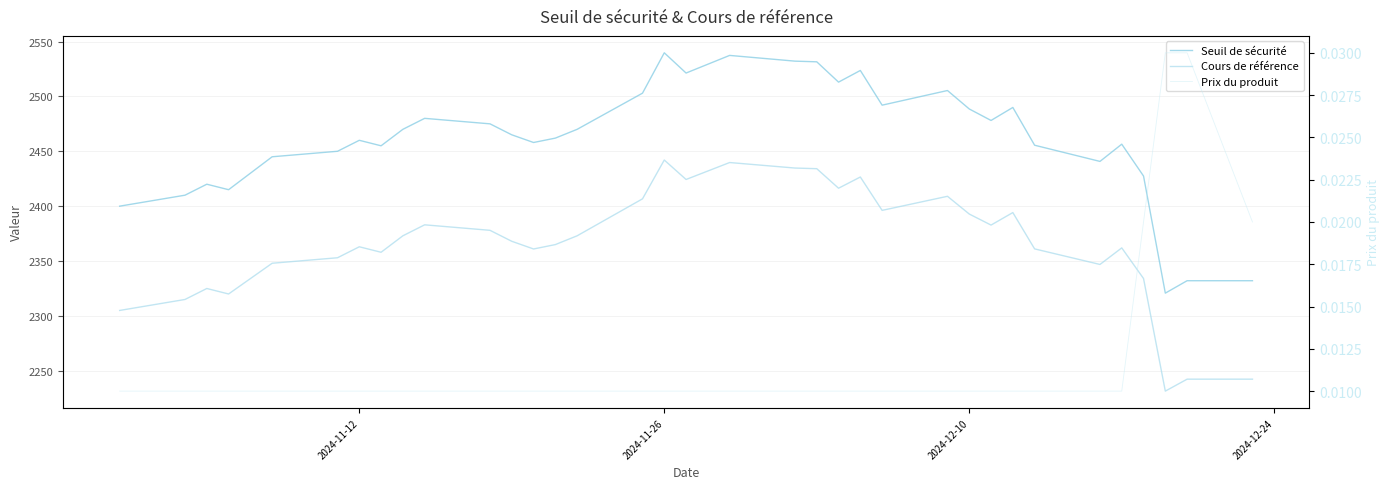

True or false: Prix du produit has more than 2 points higher than both neighbors.

False